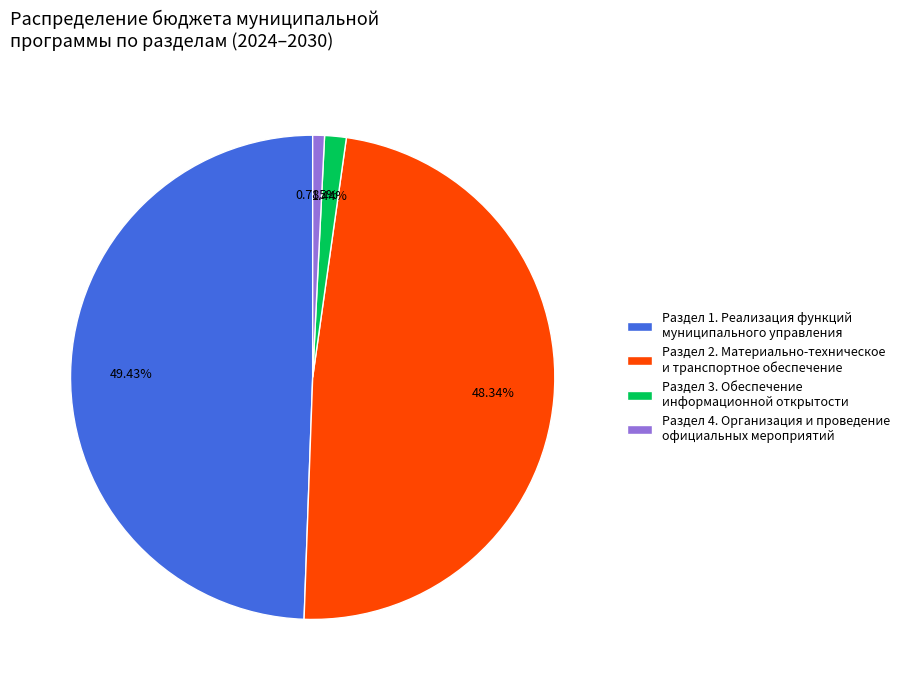

How many segments does this pie chart have?

4